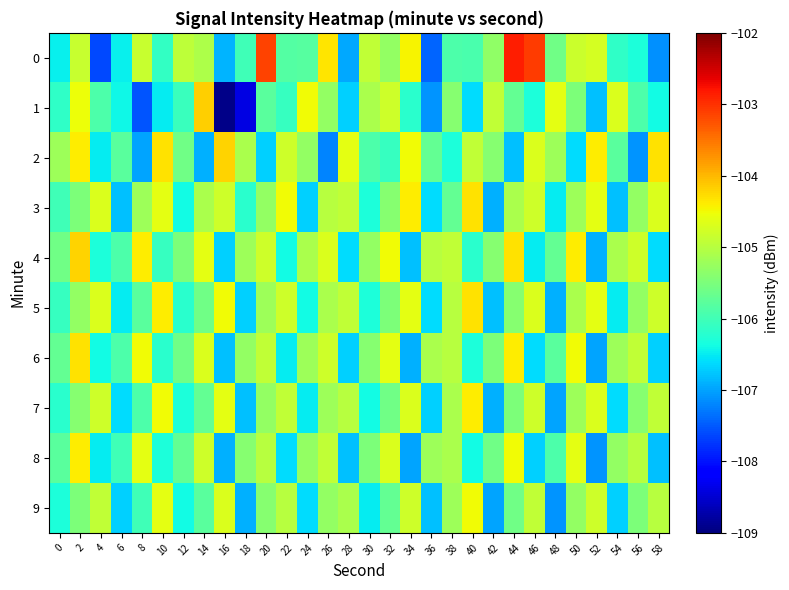

Count the number of categories in the chart.

30